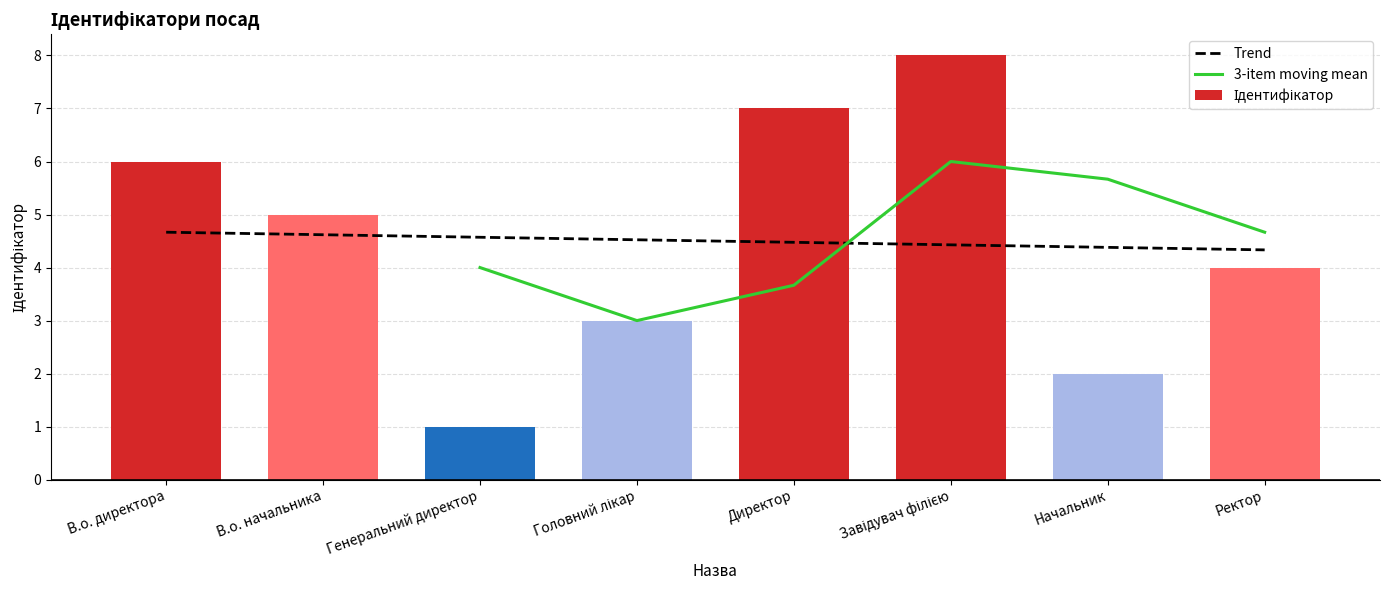

What is the average value?

4